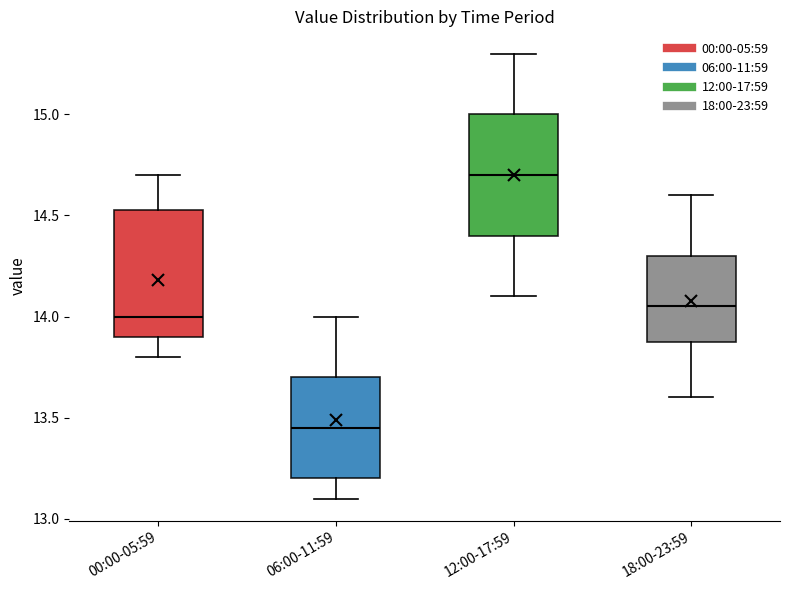

Which box has the highest median line?

12:00-17:59